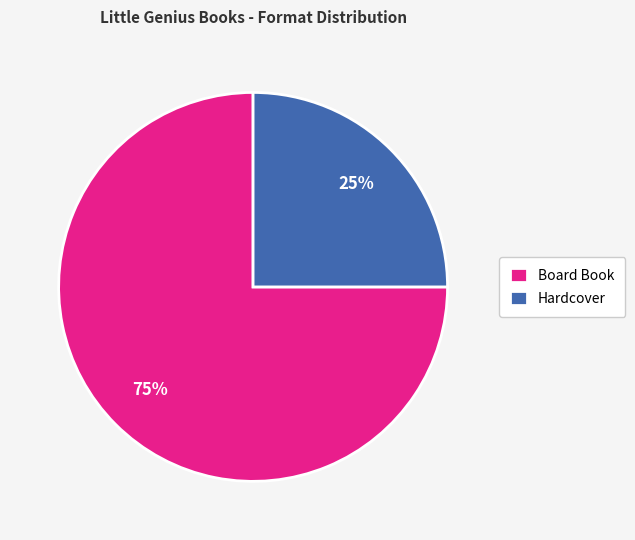

Which has a higher value, Hardcover or Board Book?

Board Book